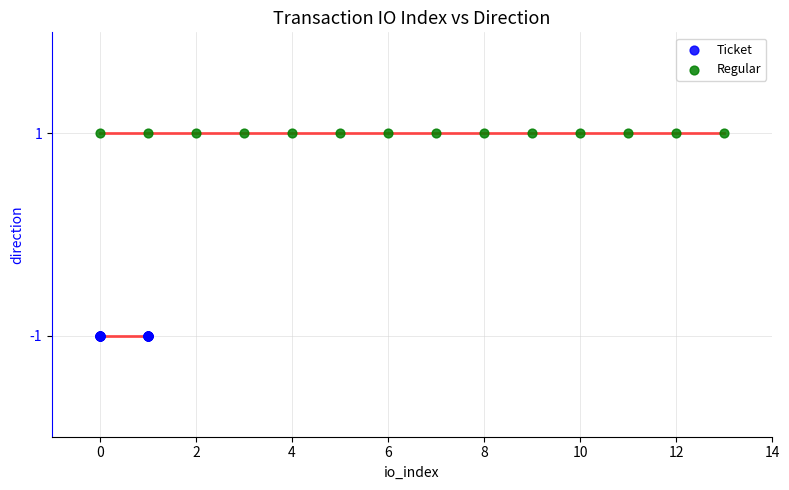

What are all the series names shown in the legend?

Ticket, Regular